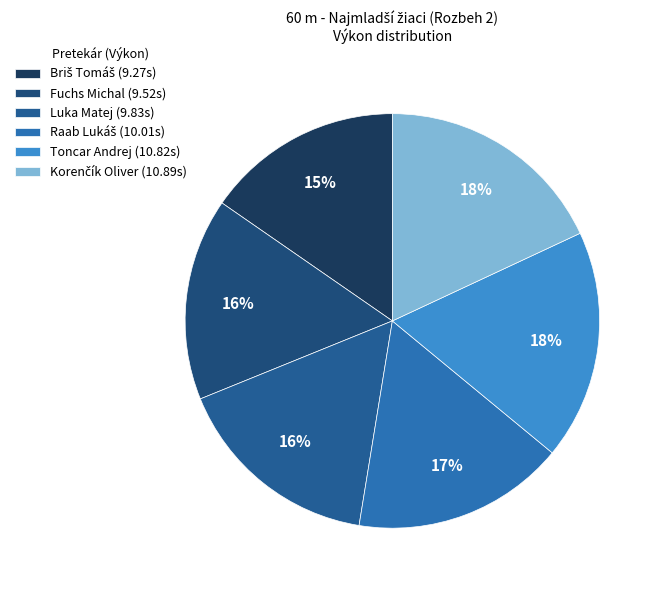

To the nearest percent, what is the average slice percentage?

17%